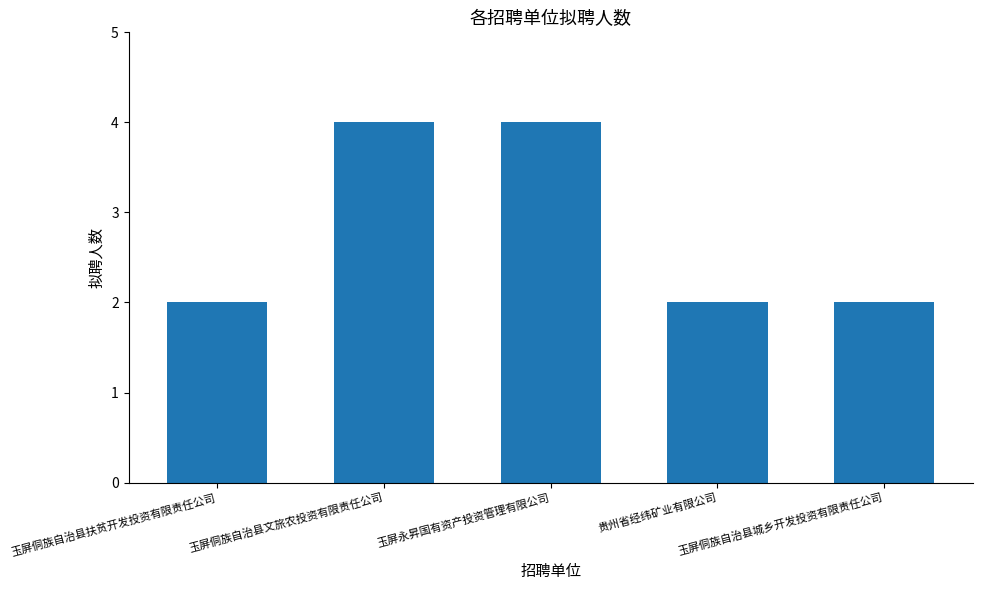

What is the value of the 3rd bar from the left?

4